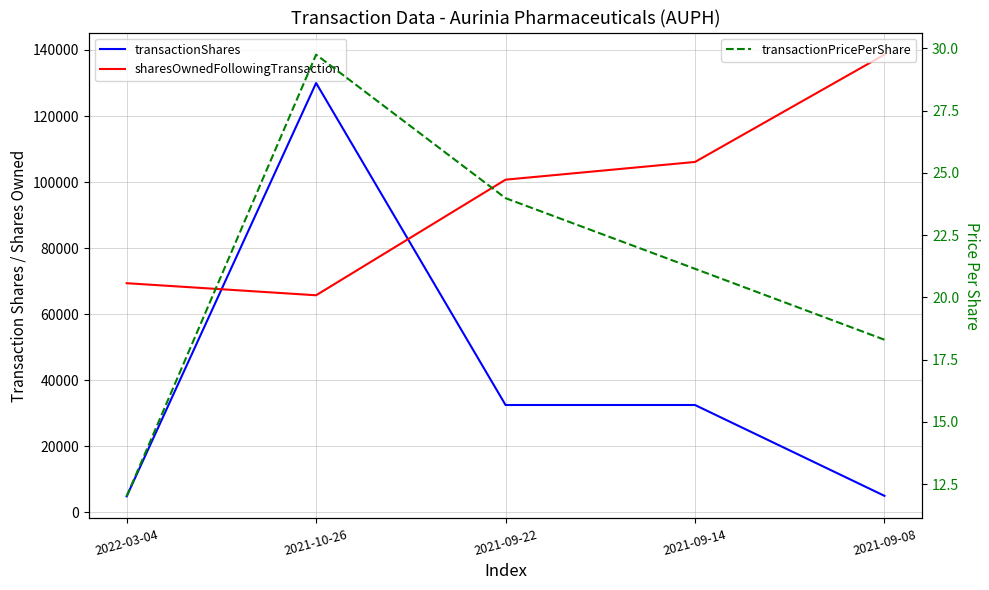

What is the sum of the sharesOwnedFollowingTransaction values at 2021-09-14 and 2021-09-22?

206820.0